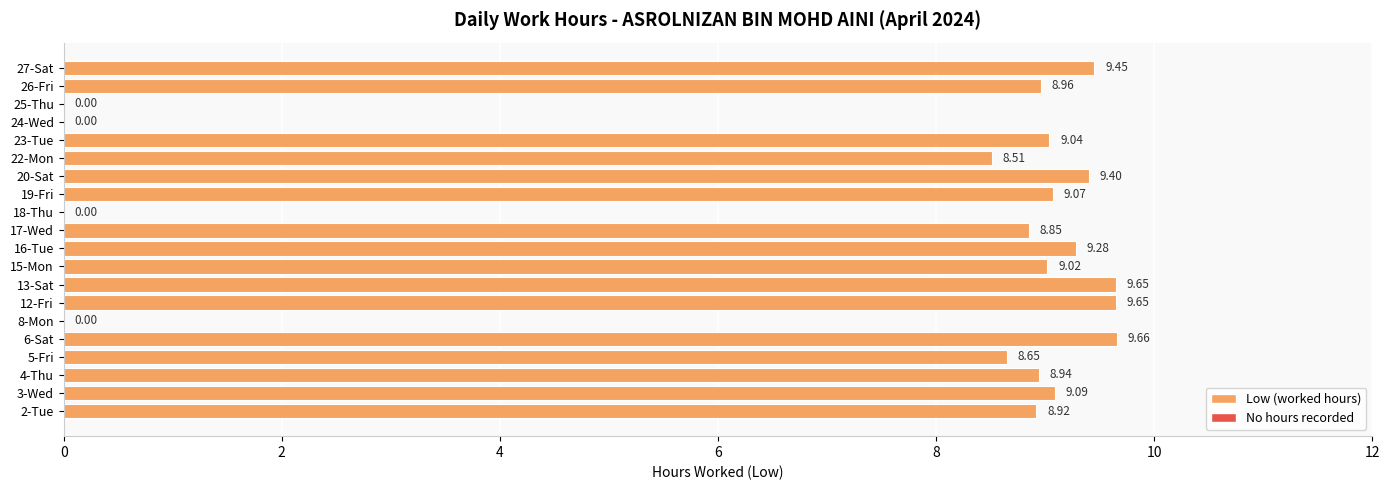

Approximately how many times larger is the value at 27-Sat compared to 13-Sat?

1.0